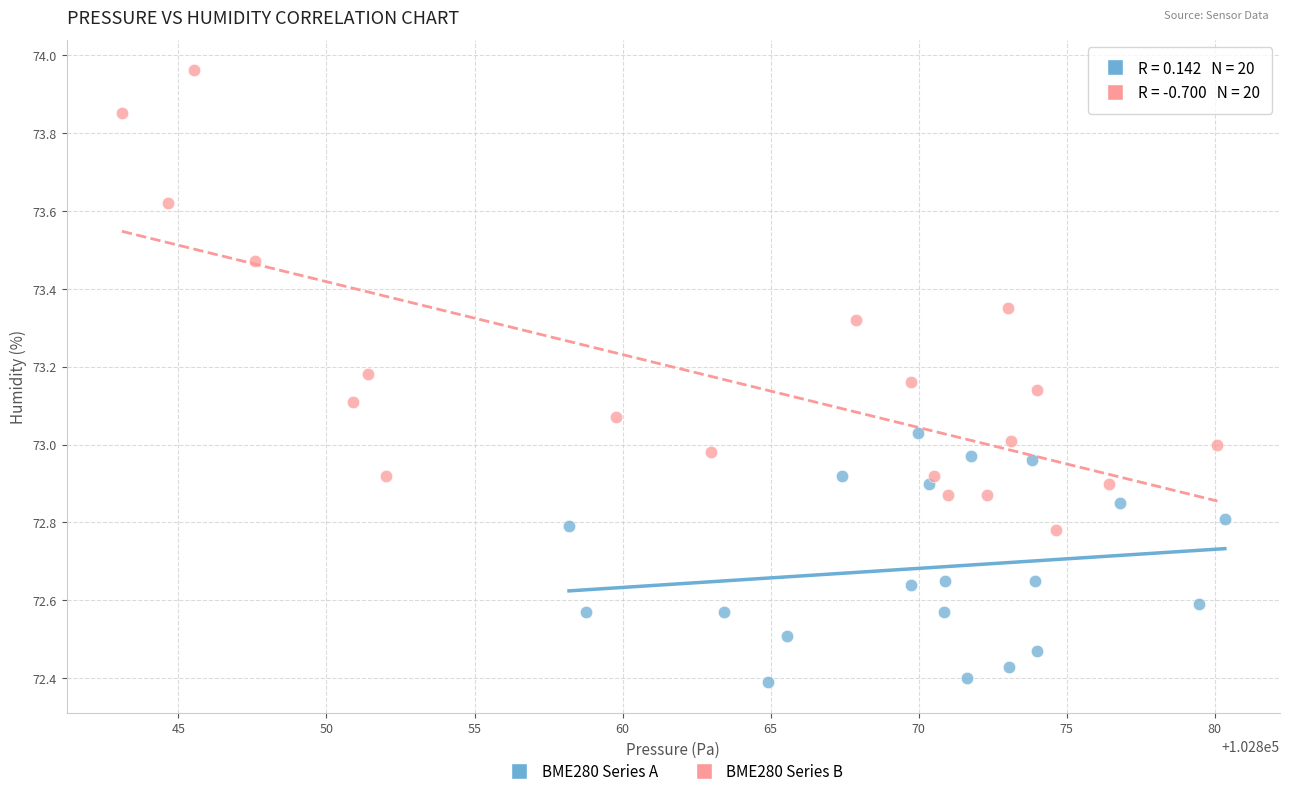

Which series has the widest spread of Y values?

BME280 Series B